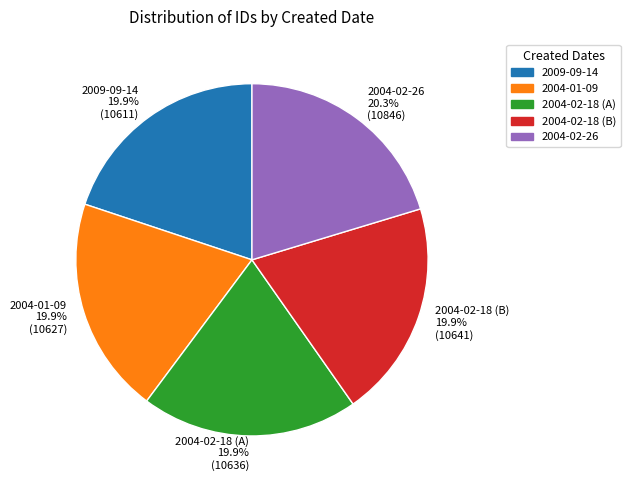

How many segments does this pie chart have?

5